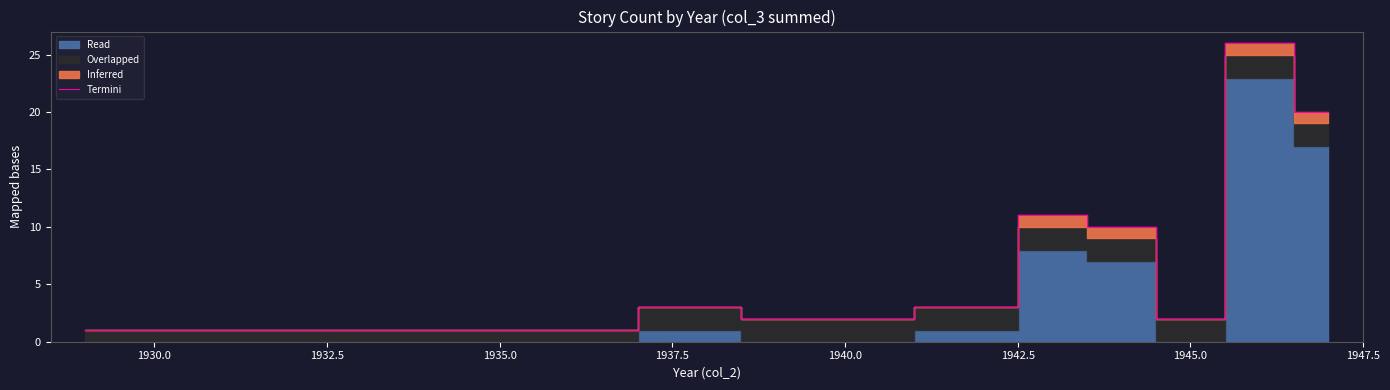

What is the average value?

7